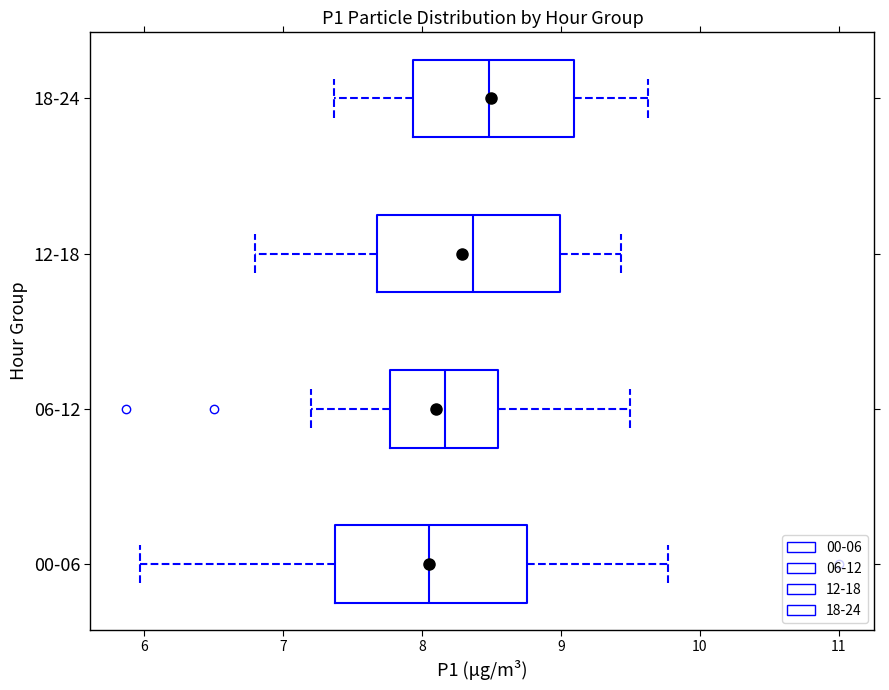

Reading bottom to top, read every box against the x-axis: the position of its median line, the range the box covers, and the ends of its whiskers. The values are not printed on the chart, so give them approximately, as read against the axis.

00-06: median 8.1, box 7.4 to 8.8, whiskers 6.0 to 9.8
06-12: median 8.2, box 7.8 to 8.5, whiskers 7.2 to 9.5
12-18: median 8.4, box 7.7 to 9.0, whiskers 6.8 to 9.4
18-24: median 8.5, box 7.9 to 9.1, whiskers 7.4 to 9.6